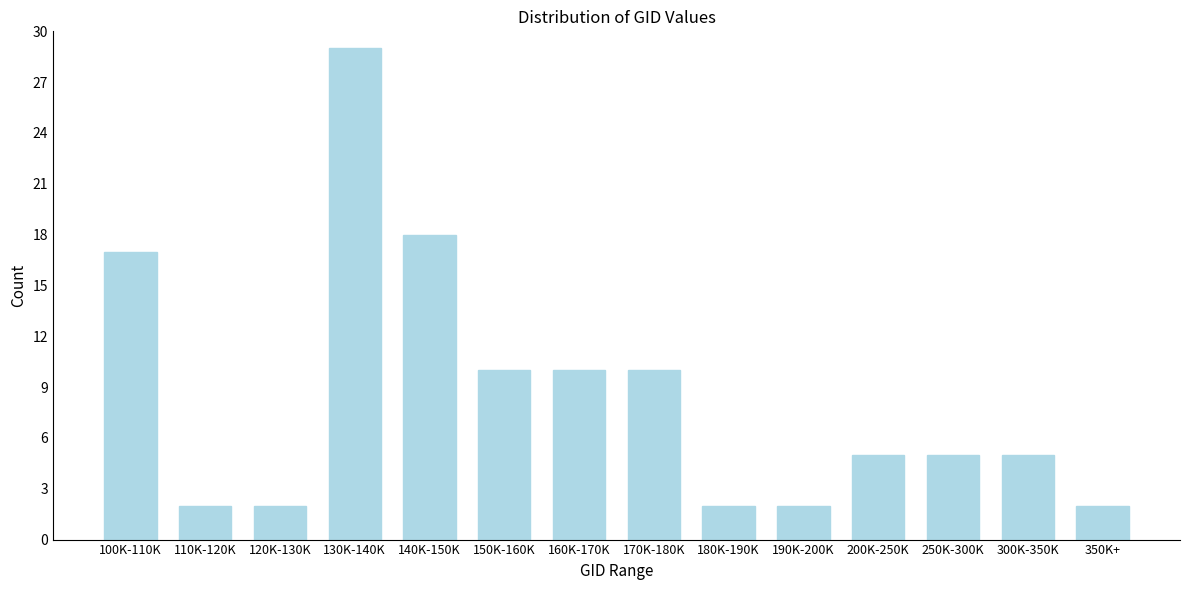

Reading left to right, transcribe all the data shown in this chart.

17	2	2	29	18	10	10	10	2	2	5	5	5	2